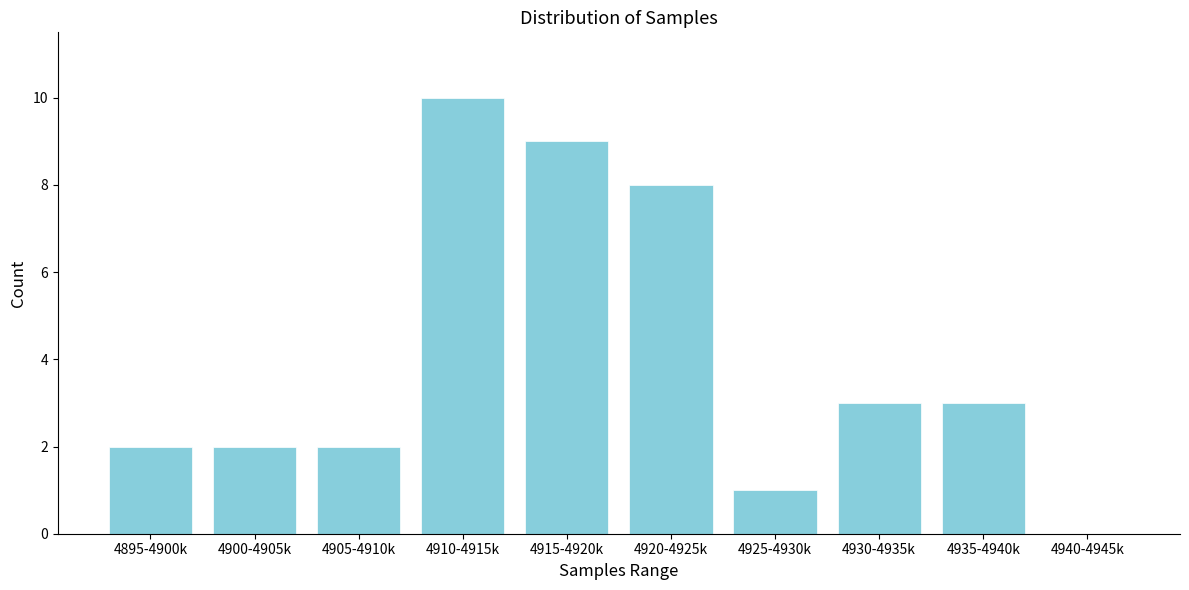

Reading left to right, list all the values displayed in this chart.

4895-4900k=2	4900-4905k=2	4905-4910k=2	4910-4915k=10	4915-4920k=9	4920-4925k=8	4925-4930k=1	4930-4935k=3	4935-4940k=3	4940-4945k=0